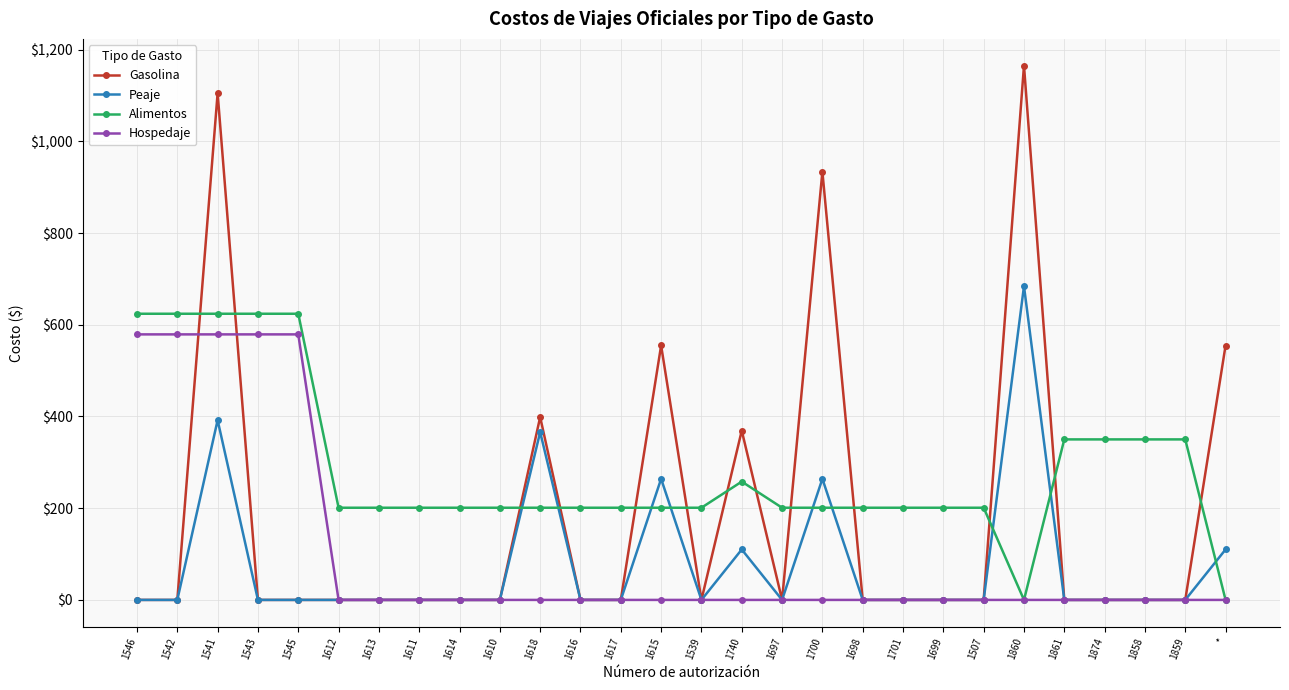

Which series ends up on top after the final intersection of Alimentos and Peaje?

Peaje